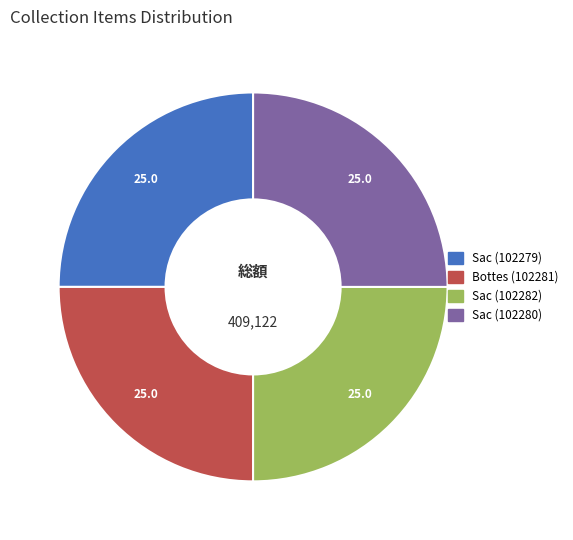

Does Sac (102280) account for over 50% of the chart?

No